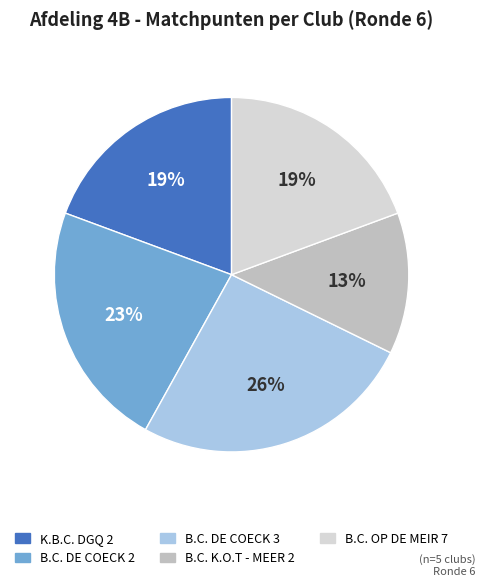

To the nearest percent, what percentage of the pie is B.C. DE COECK 2?

23%